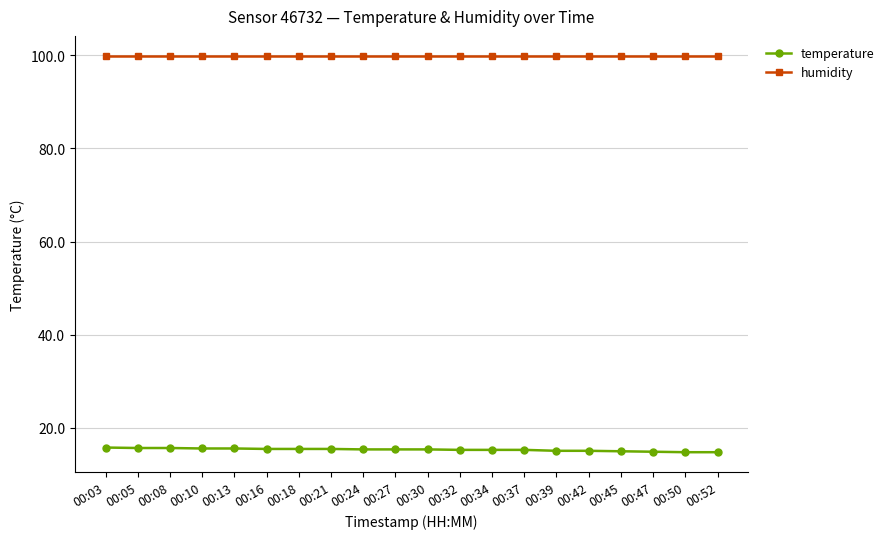

Does the chart have visible grid lines?

Yes